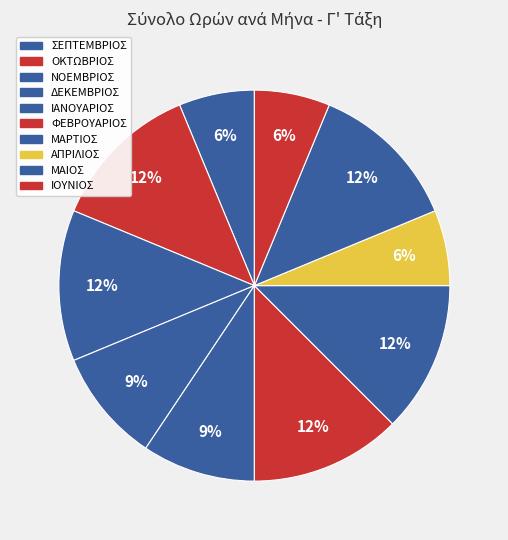

To the nearest percent, what portion does ΣΕΠΤΕΜΒΡΙΟΣ represent?

6%